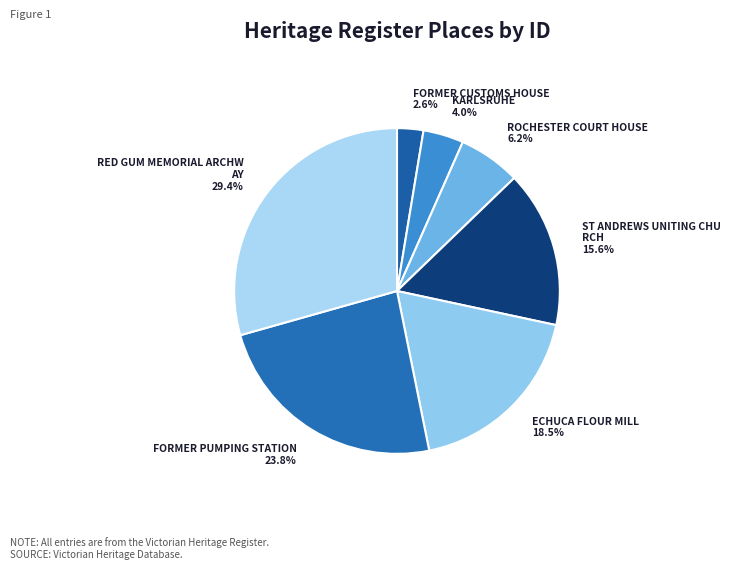

Does any single category account for the majority?

No